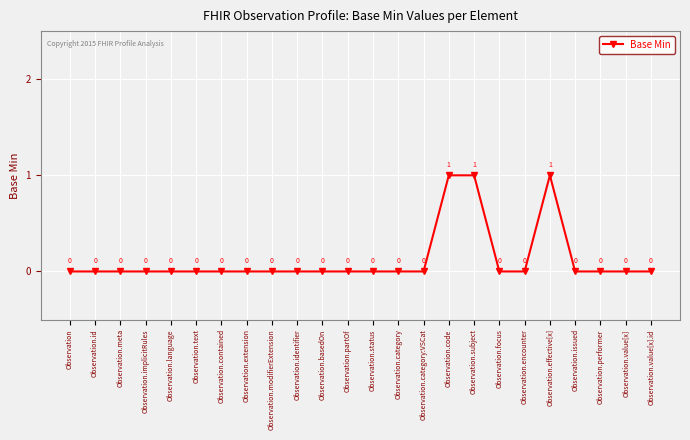

What is the label of the 9th point from the right?

Observation.code